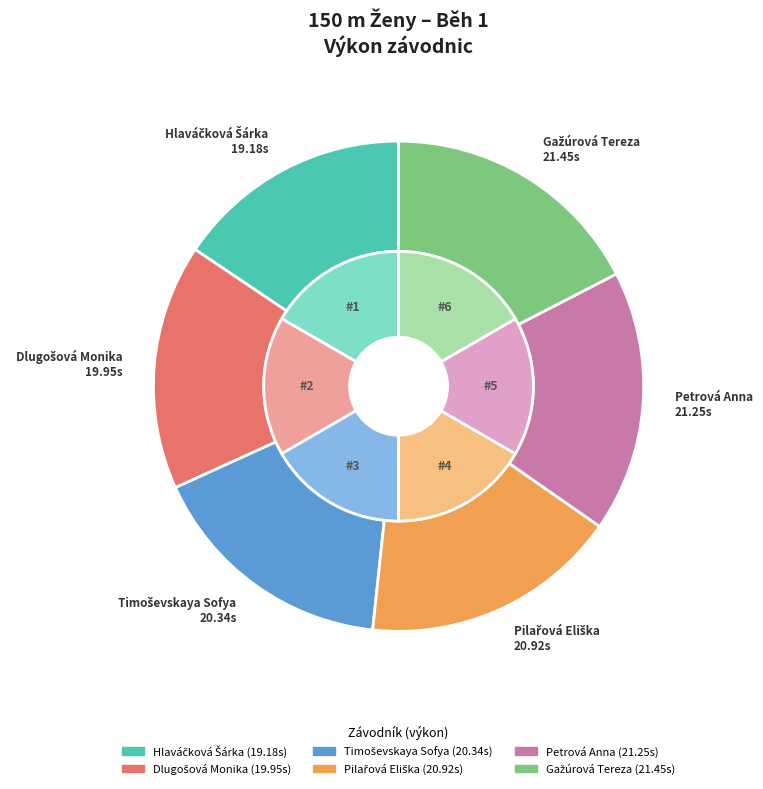

To the nearest percent, what is the average slice percentage?

17%